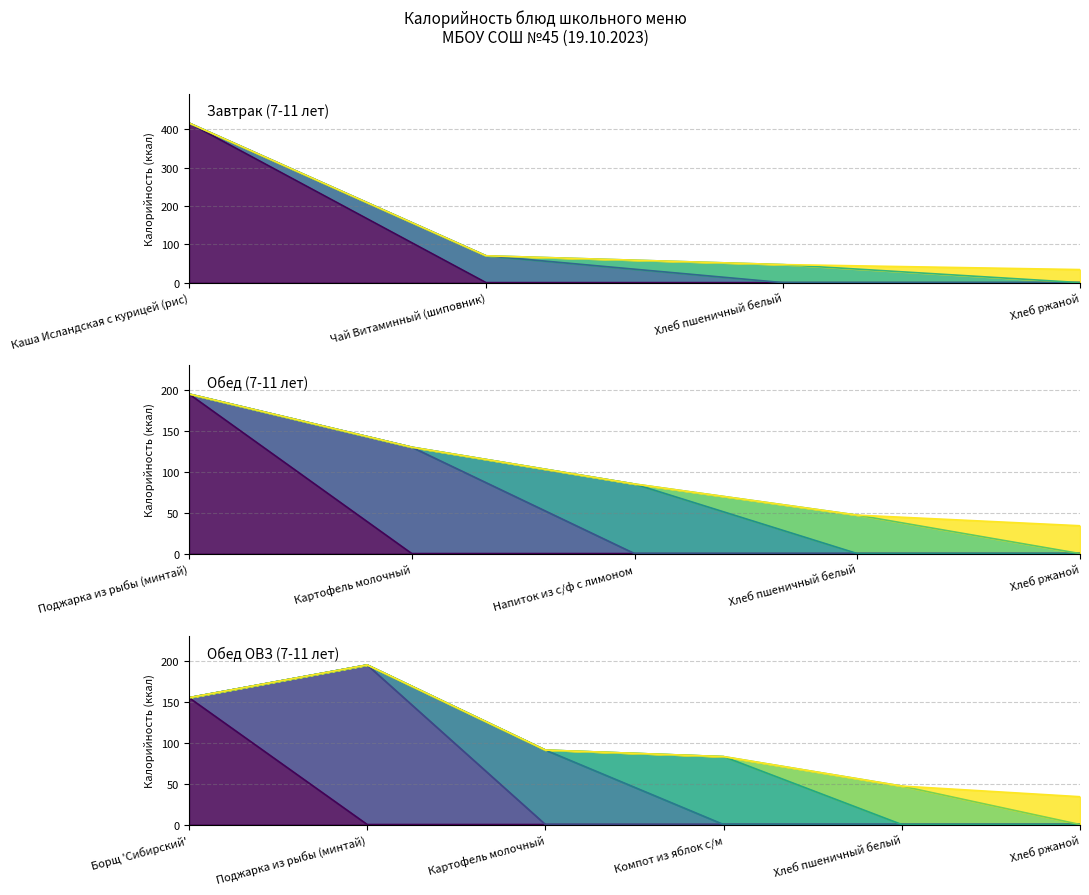

What is the difference between the Калорийность values at Чай Витаминный (шиповник) and Хлеб ржаной?

70